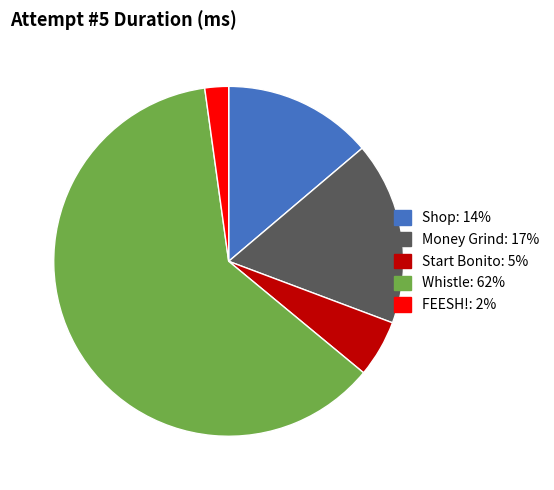

What is the smallest slice in the pie chart?

FEESH!